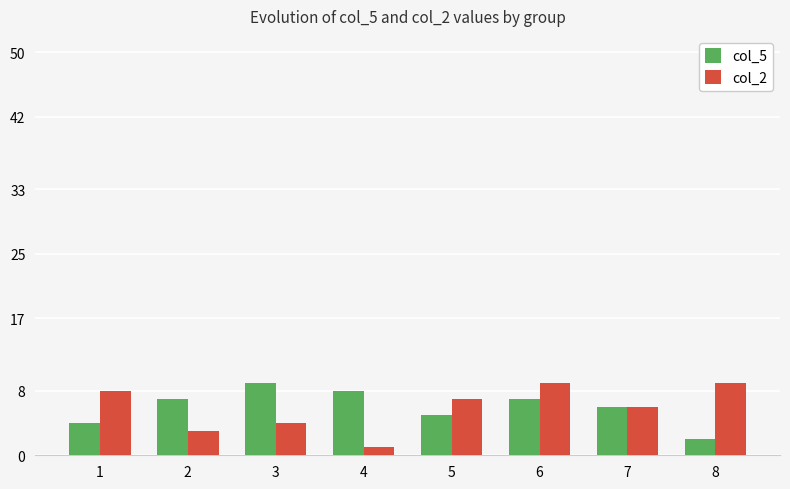

What are all the series names shown in the legend?

col_5, col_2